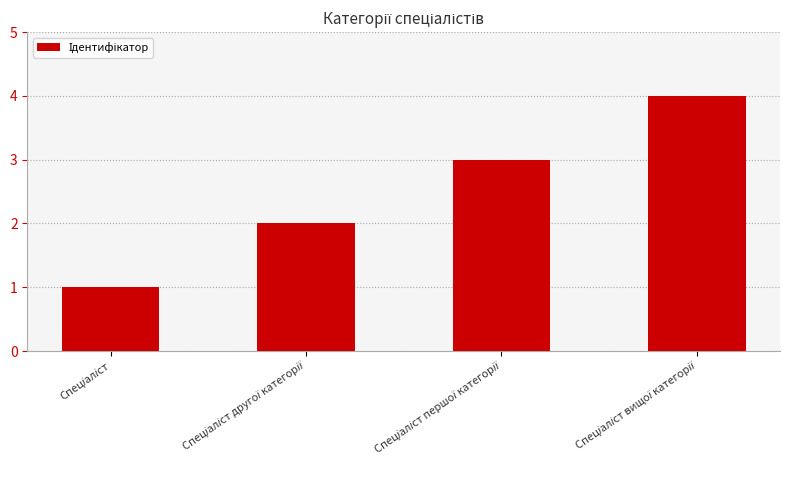

How many bars are there in total?

4